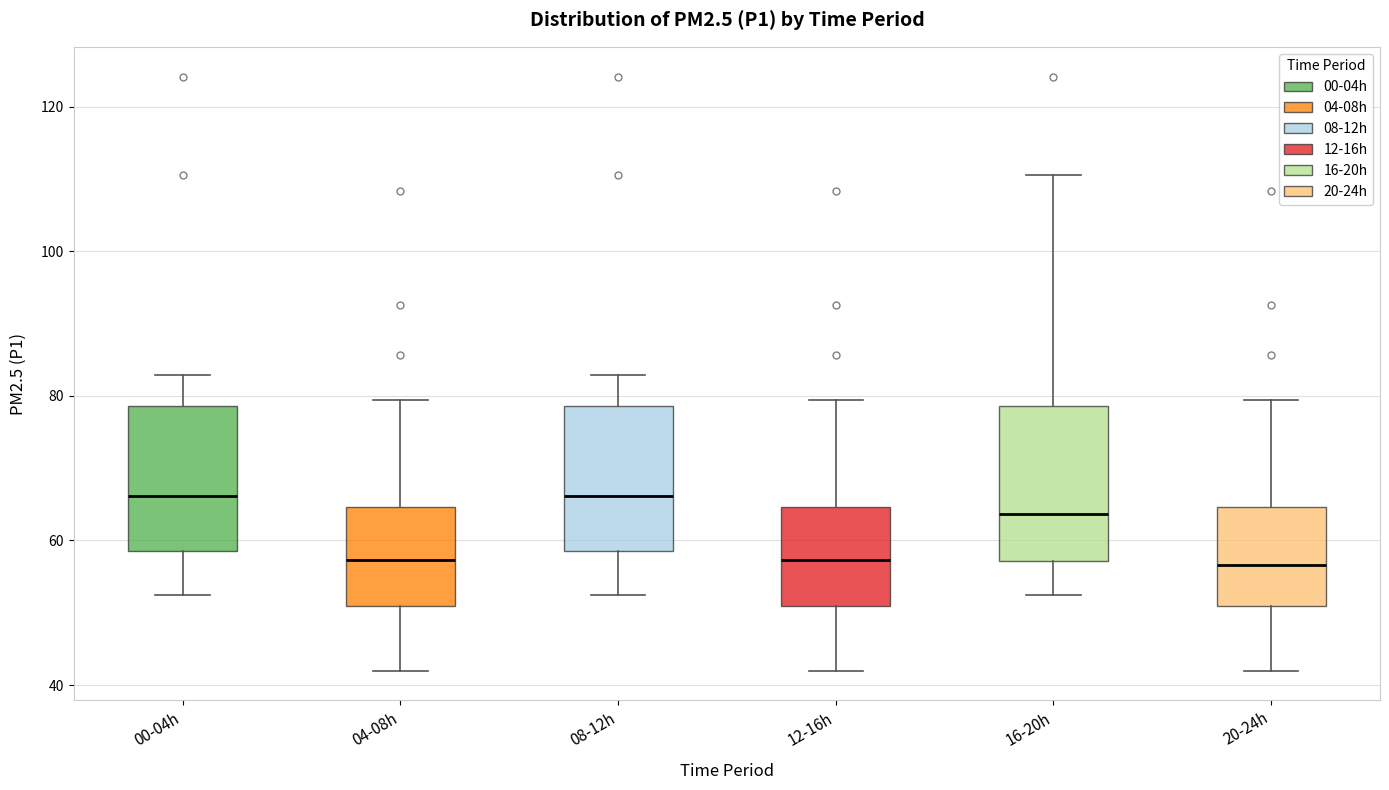

Reading left to right, read every box against the y-axis: the position of its median line, the range the box covers, and the ends of its whiskers. The values are not printed on the chart, so give them approximately, as read against the axis.

00-04h: median 66, box 58 to 78, whiskers 52 to 82
04-08h: median 58, box 50 to 64, whiskers 42 to 80
08-12h: median 66, box 58 to 78, whiskers 52 to 82
12-16h: median 58, box 50 to 64, whiskers 42 to 80
16-20h: median 64, box 58 to 78, whiskers 52 to 110
20-24h: median 56, box 50 to 64, whiskers 42 to 80